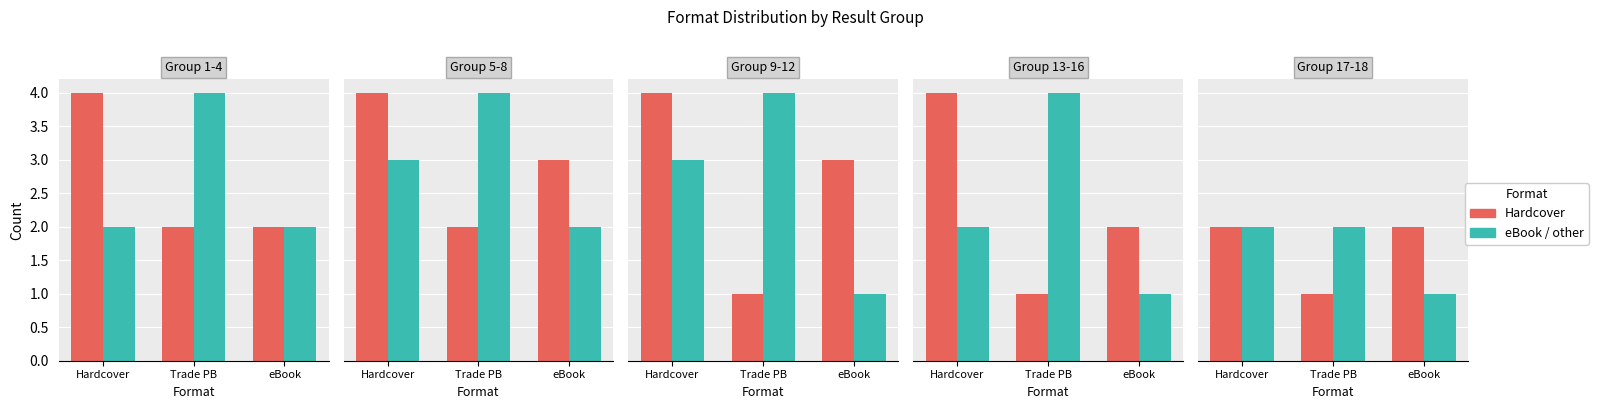

What are all the series names shown in the legend?

Hardcover, eBook/other